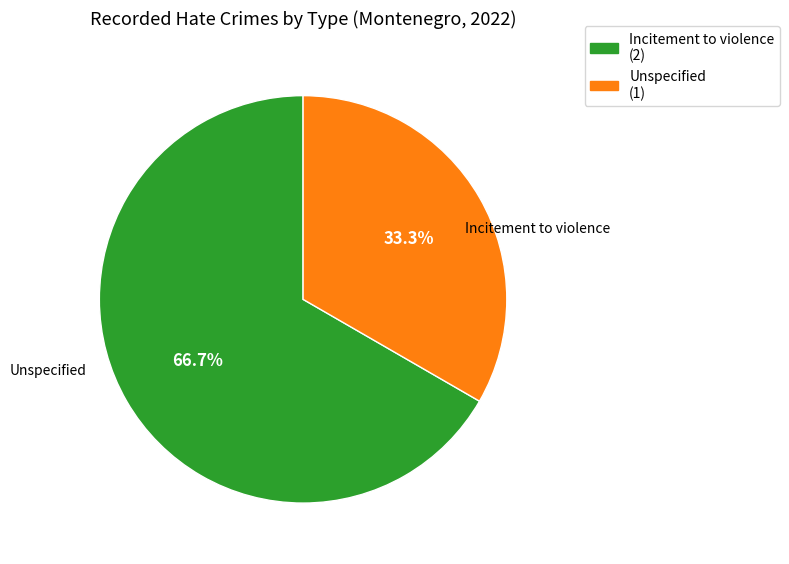

What is the largest slice in the pie chart?

Incitement to violence